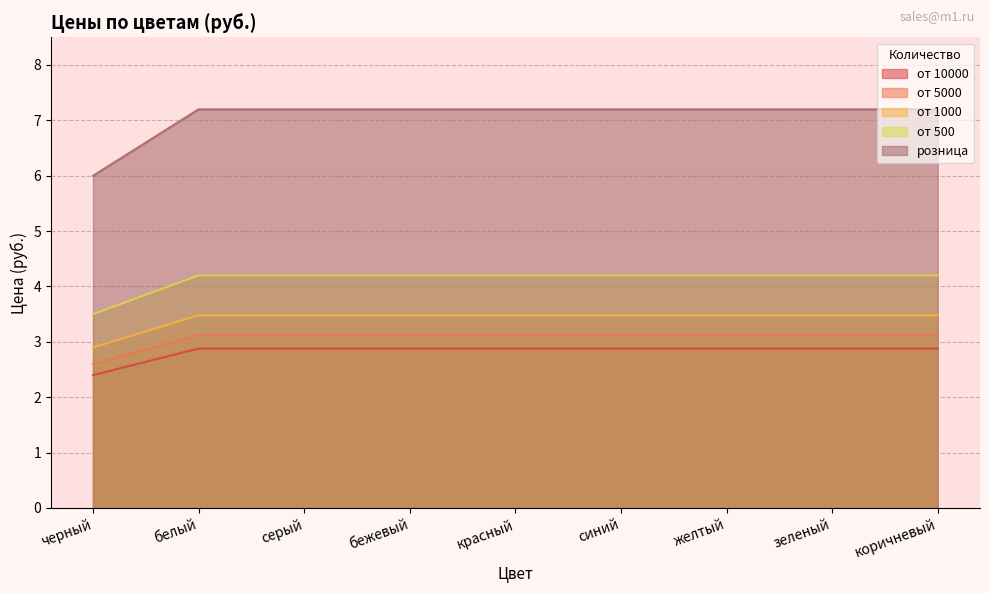

What is the minimum value for от 10000?

2.4